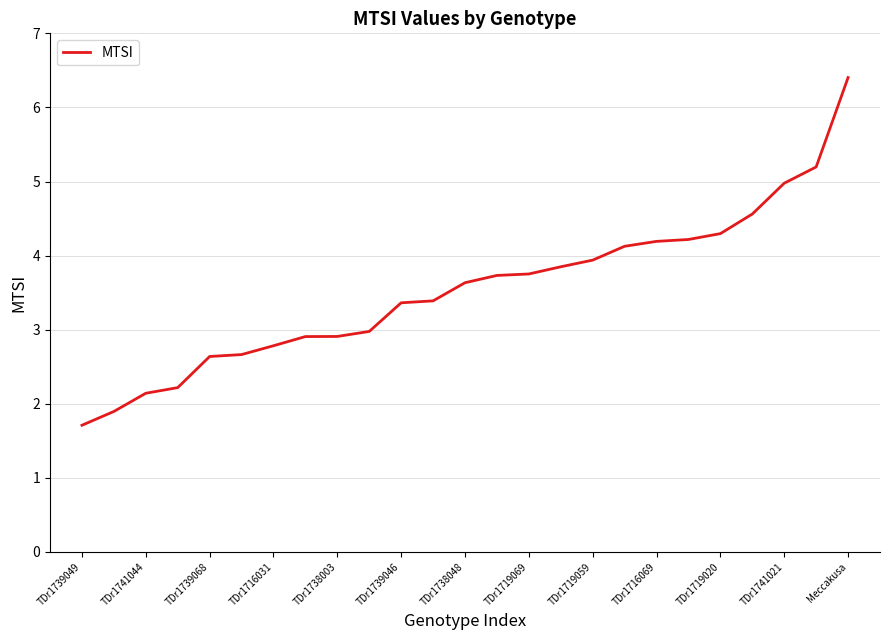

What is the minimum value shown in the chart?

1.7